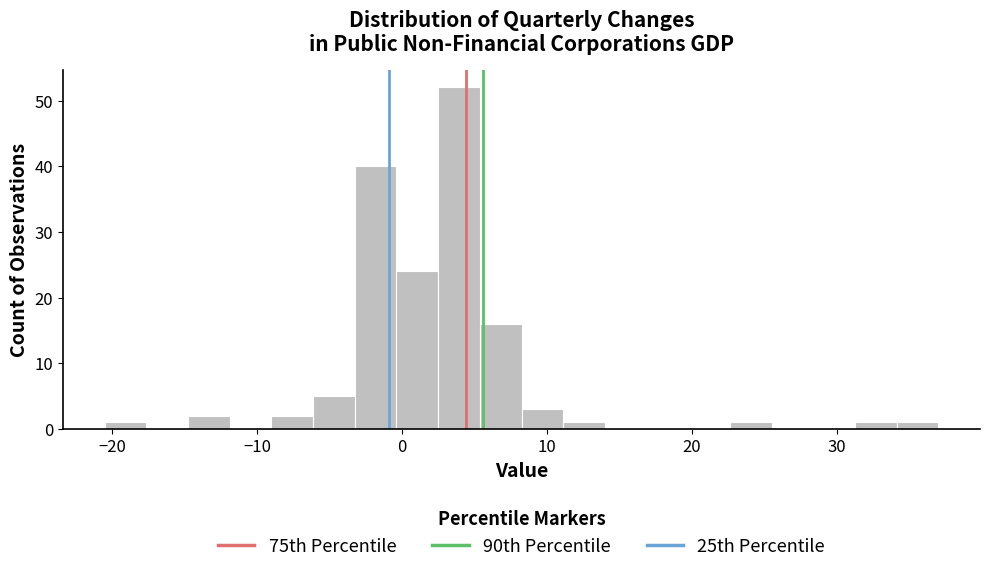

Around what value on the x-axis is the tallest bar? Give the approximate position of its centre, as read against the axis.

4